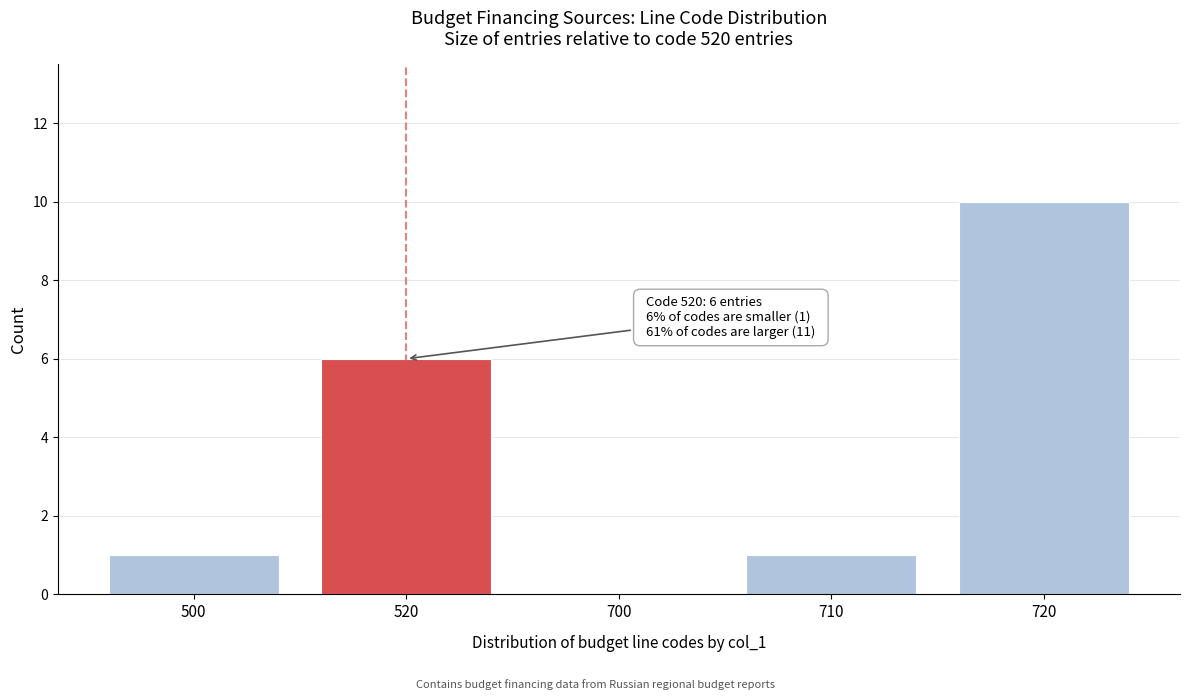

Reading left to right, list all the values displayed in this chart.

500=1	520=6	700=0	710=1	720=10